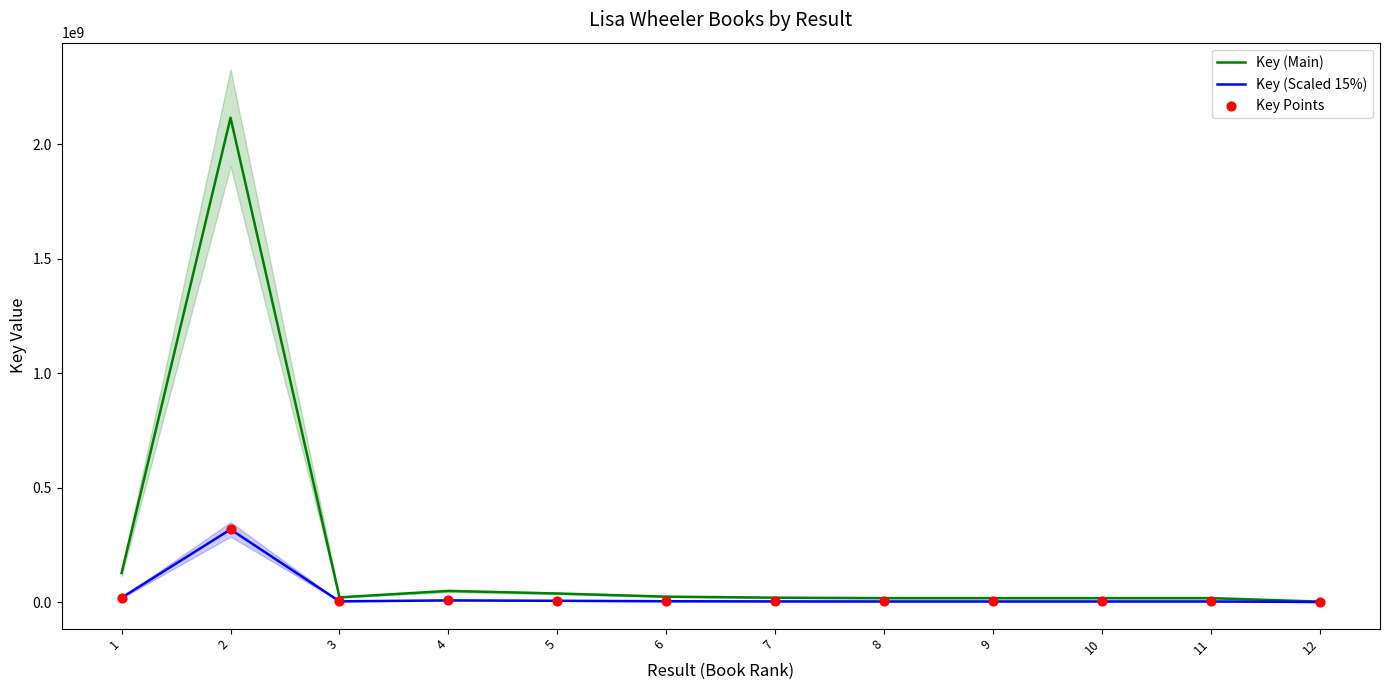

Which series contains the lowest Y value?

Key (Scaled 15%)